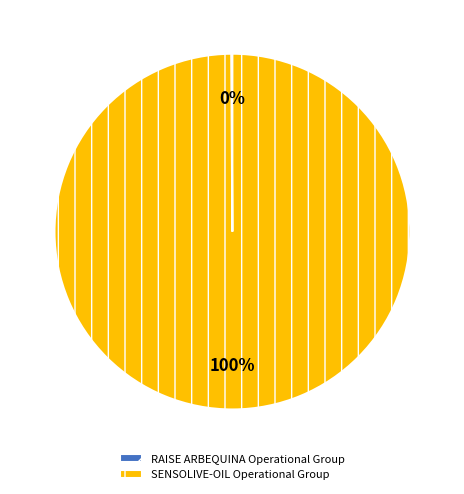

What is the largest slice in the pie chart?

SENSOLIVE-OIL Operational Group